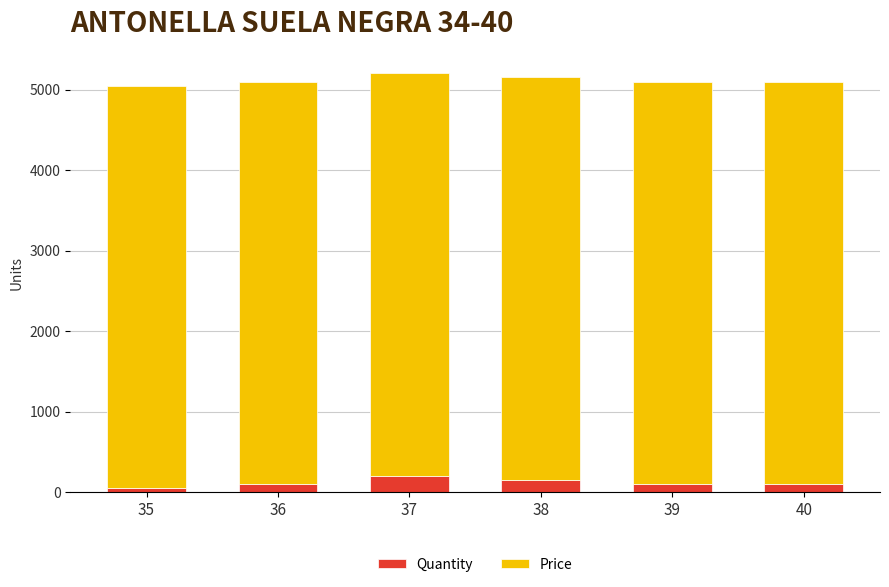

What is the difference between the maximum and minimum values in the Quantity series?

150